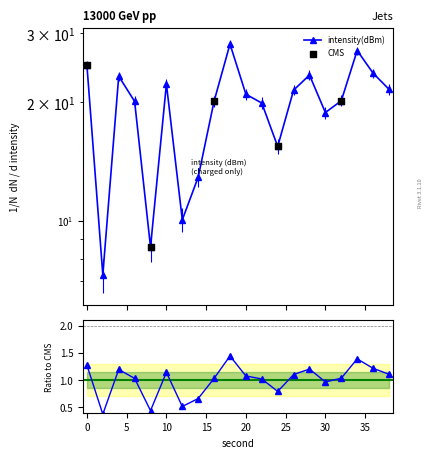

Between 20 and 36, which is larger?

36